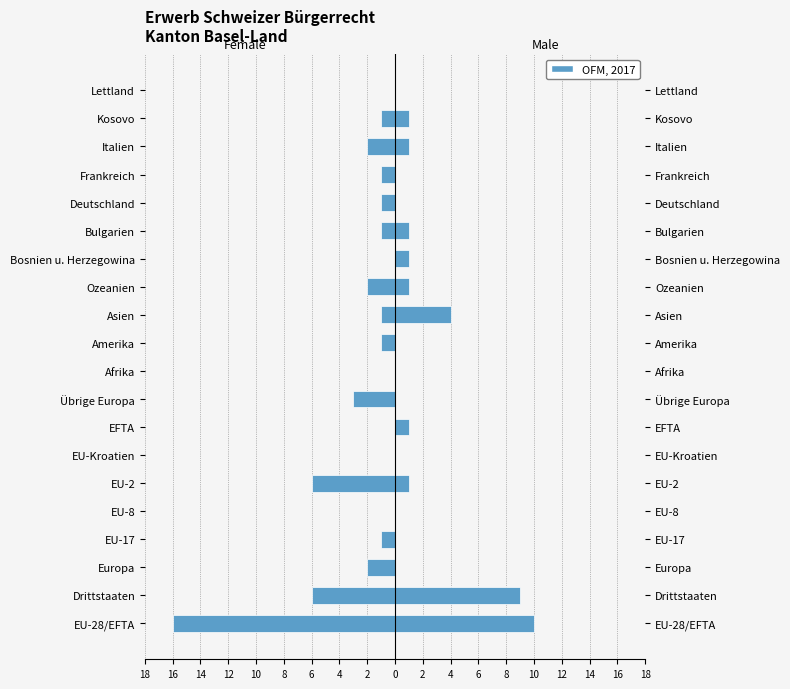

Reading left to right, what are all the values shown in this chart?

Frauen: -16	-6	-2	-1	0	-6	0	0	-3	0	-1	-1	-2	0	-1	-1	-1	-2	-1	0
Männer: 10	9	0	0	0	1	0	1	0	0	0	4	1	1	1	0	0	1	1	0